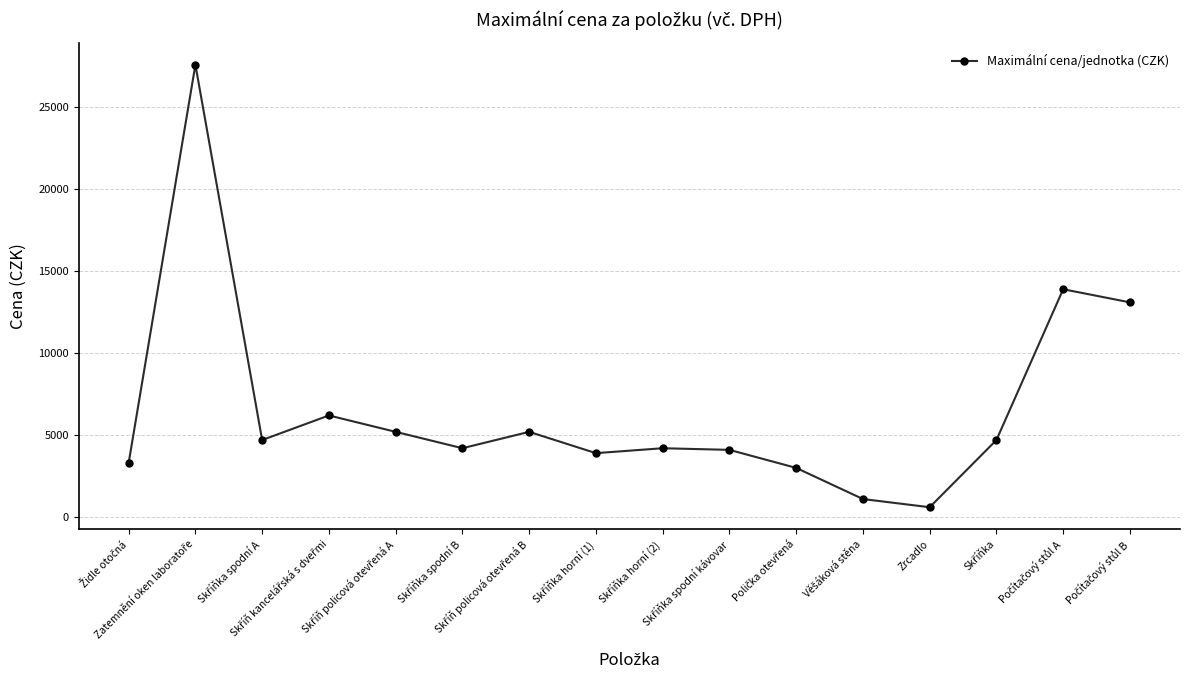

What is the smallest value displayed?

600